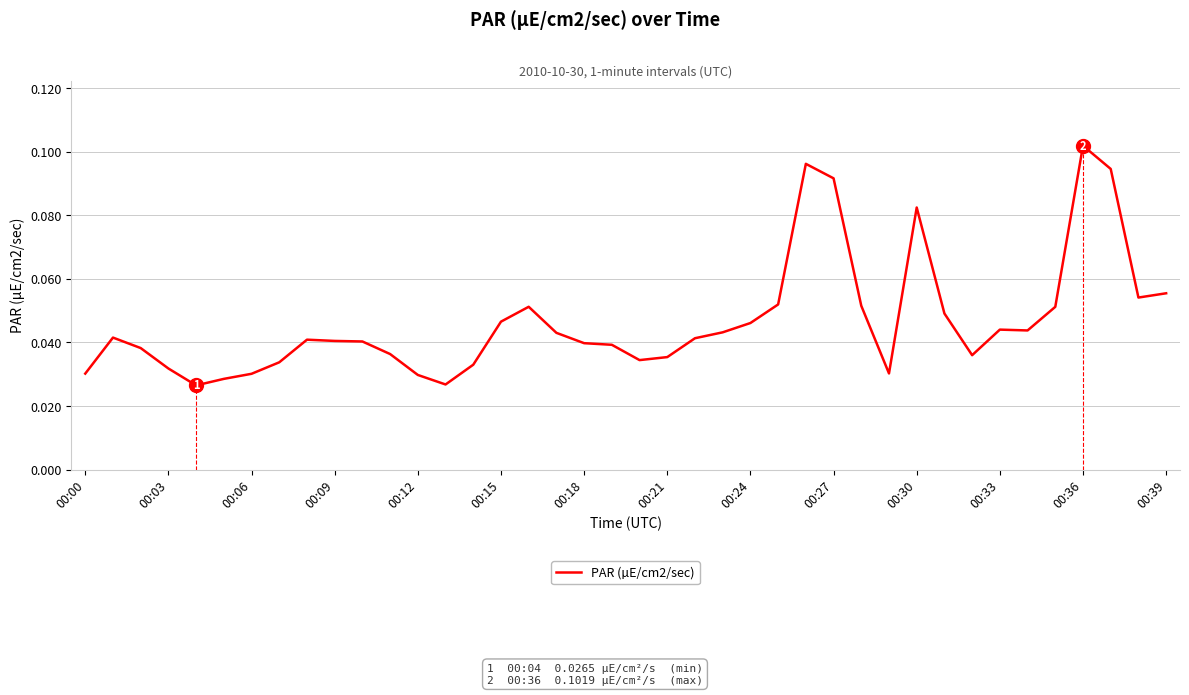

Which category has the highest value across all series?

00:36